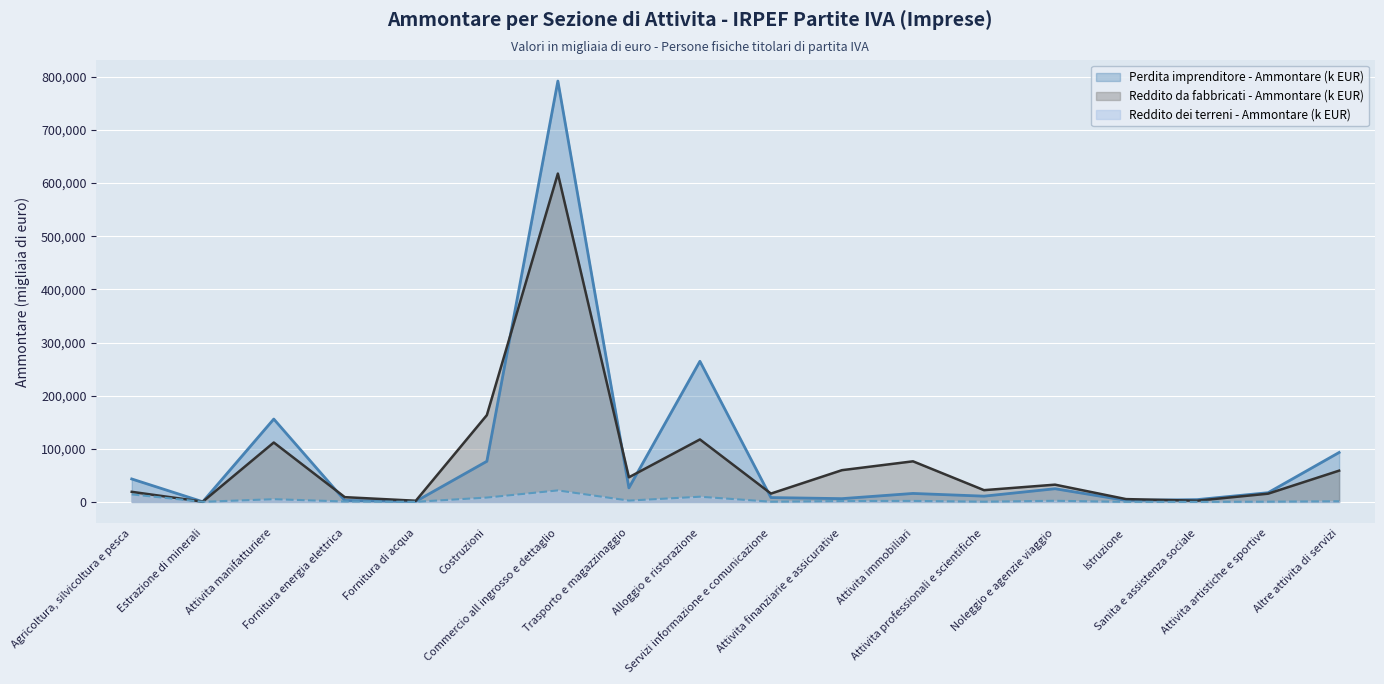

Which series has the widest spread of values?

Perdita imprenditore - Ammontare (k EUR)